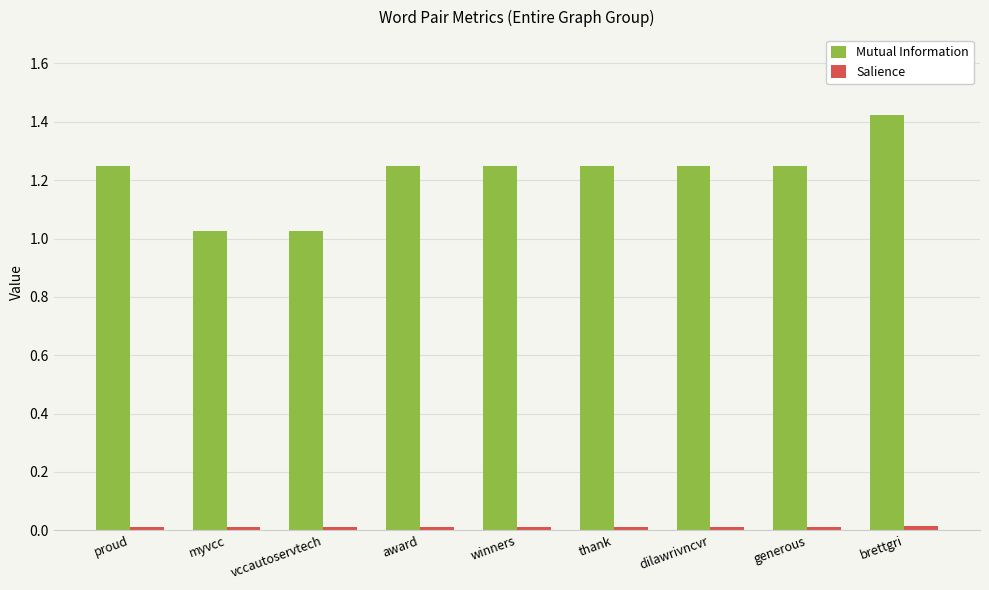

Which label corresponds to the largest value in the chart?

brettgri